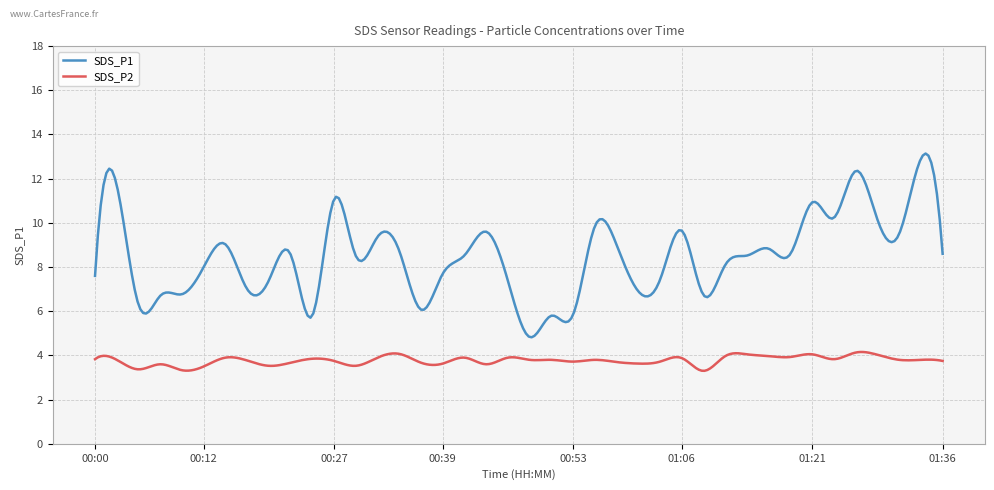

What is the lowest value of the SDS_P2 series?

3.3